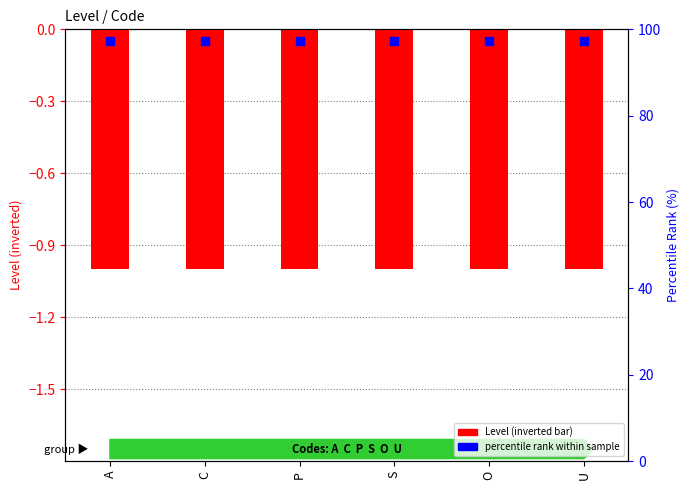

What are all the series names shown in the legend?

Level (inverted), percentile rank within sample